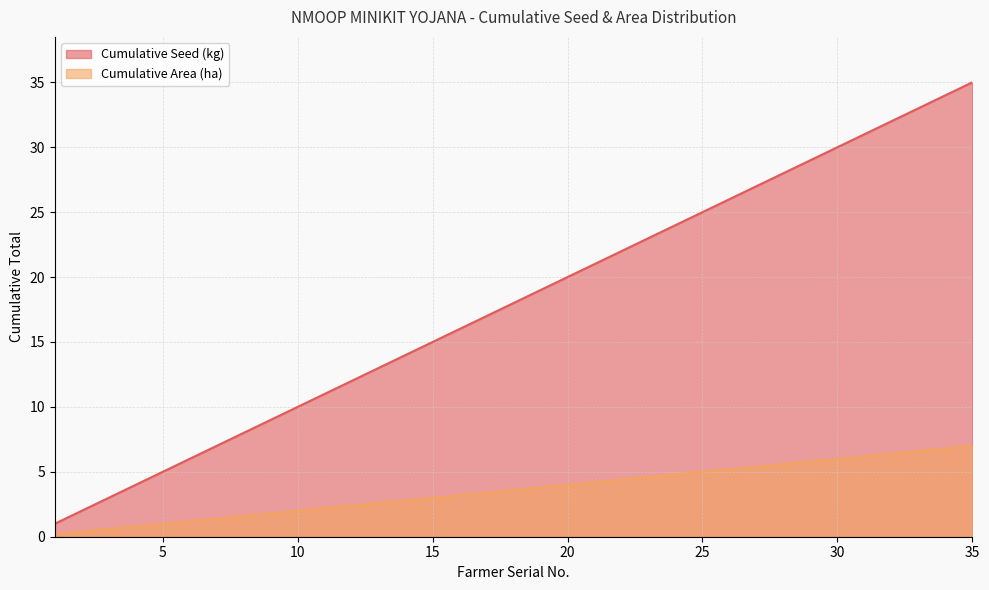

Is the value of Cumulative Area at 10 greater than the value of Cumulative Seed at 14?

No